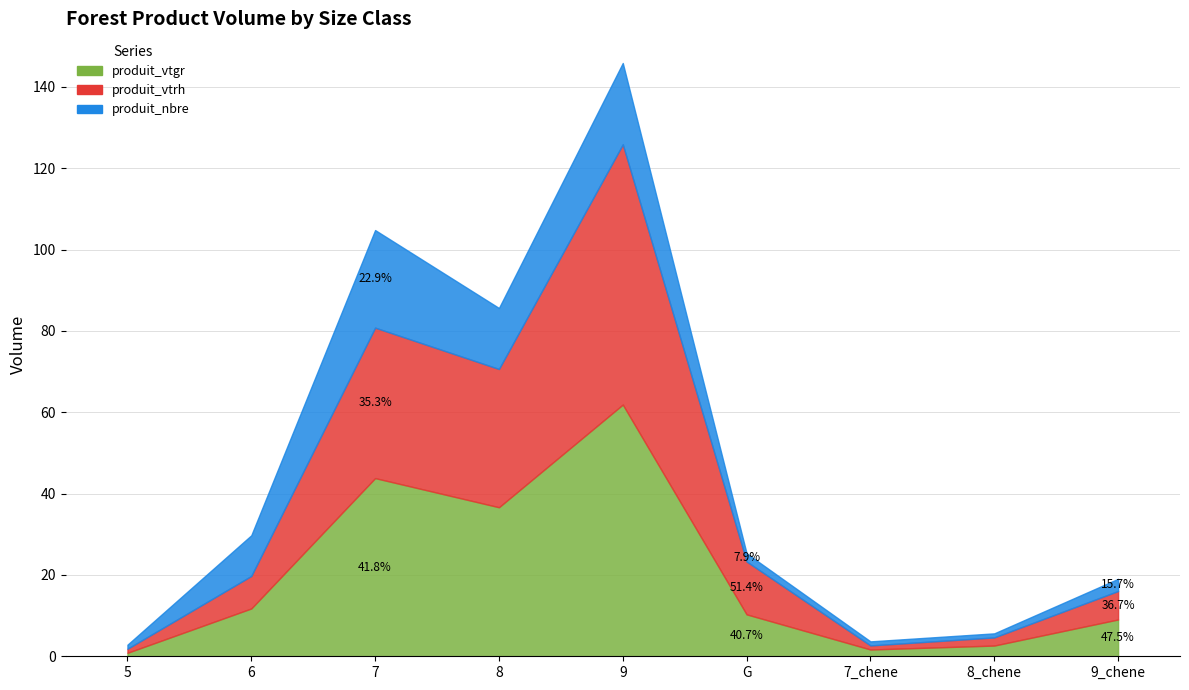

What is the average value of the produit_vtrh series?

18.6